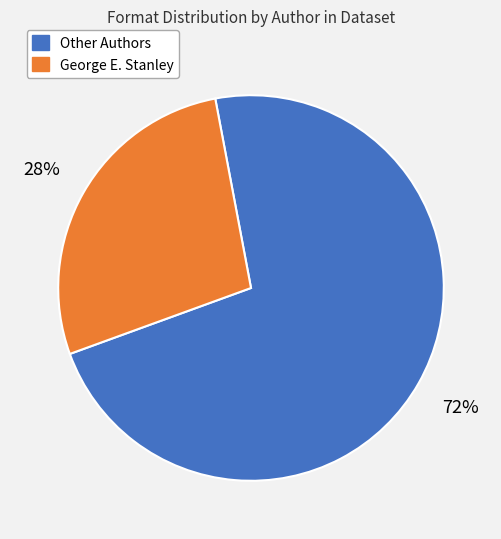

To the nearest percent, what is the average slice percentage?

50%